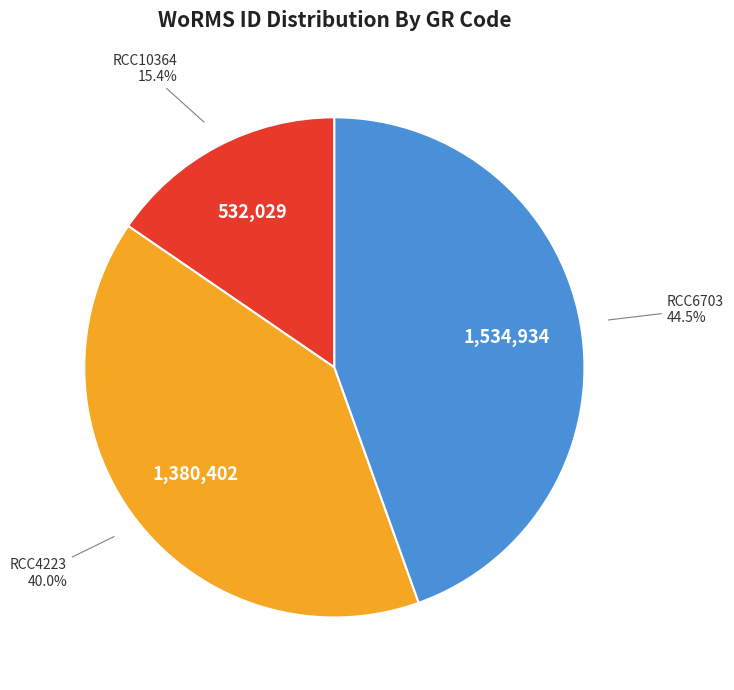

Is RCC10364 the majority of the pie?

No